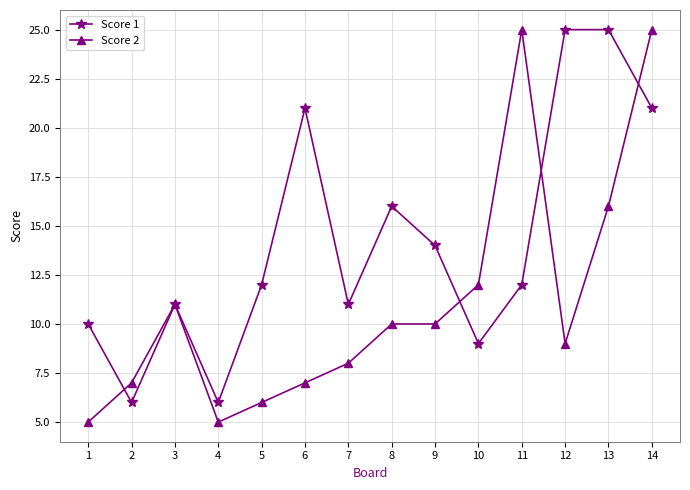

At how many categories does at least one series exceed 5?

14